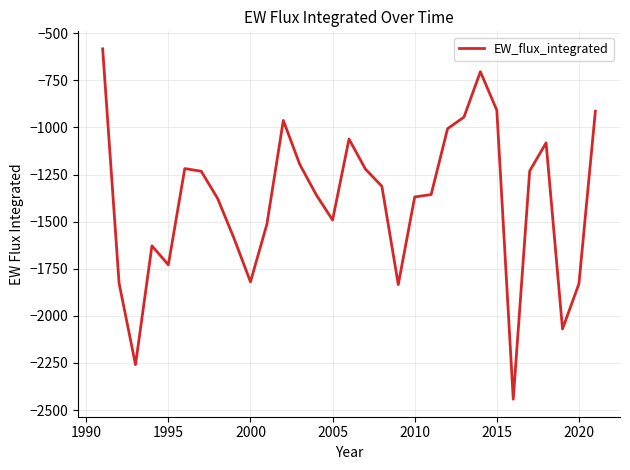

What is the minimum value shown in the chart?

-2442.2